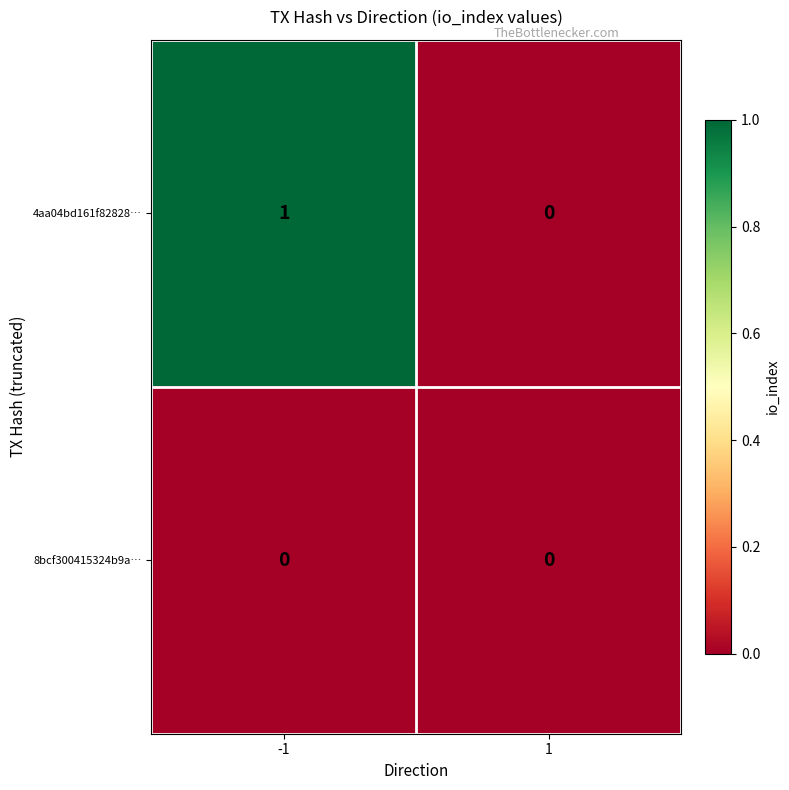

Reading left to right, extract all data points from this chart.

4aa04bd161f82828…: -1=1	1=0
8bcf300415324b9a…: -1=0	1=0